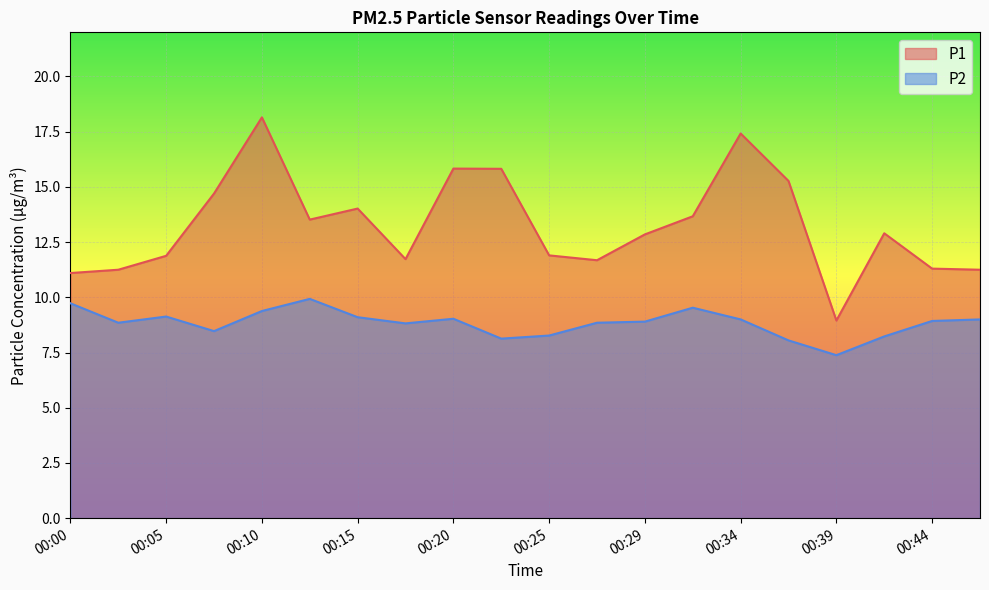

Which series has the largest range (max minus min)?

P1